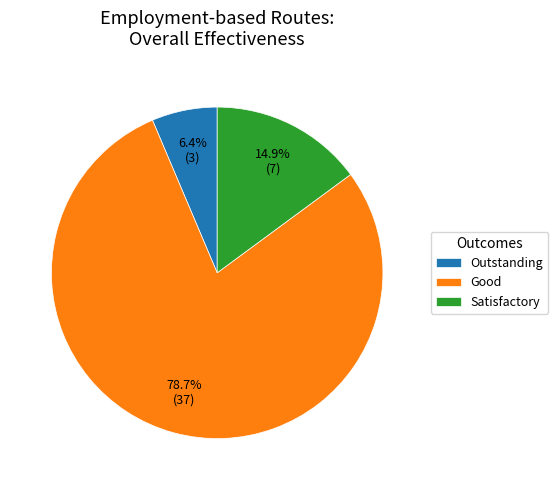

How many segments does this pie chart have?

3